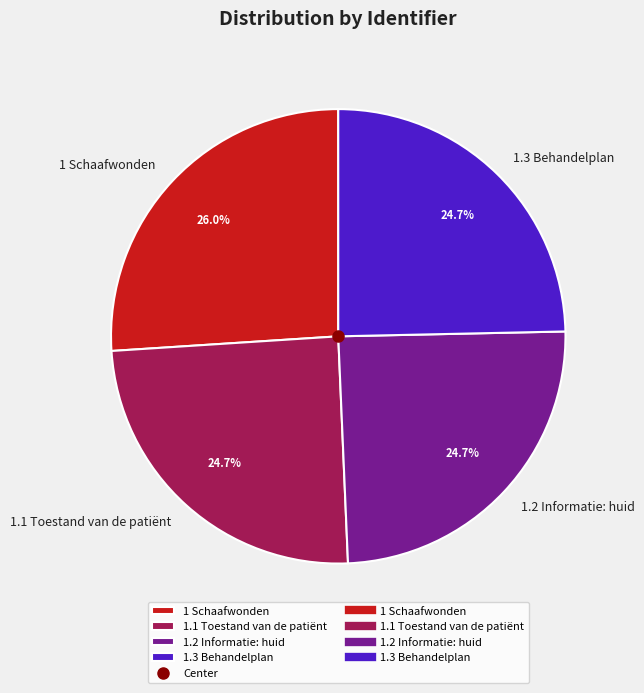

Which category has the biggest portion of the pie?

1 Schaafwonden